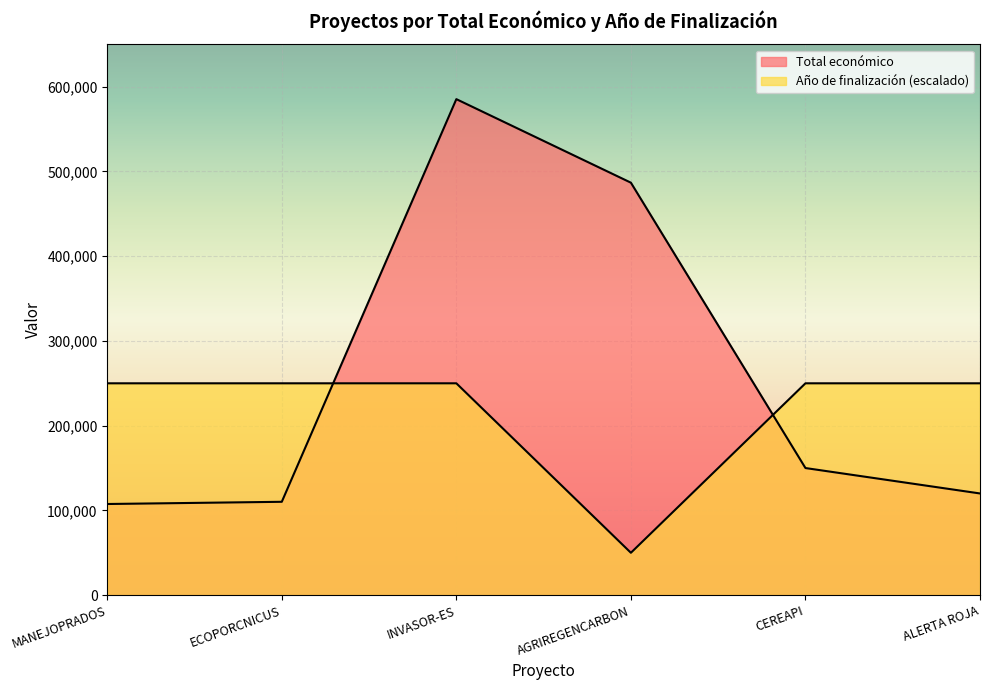

At which category is the sum across all series the highest?

INVASOR-ES